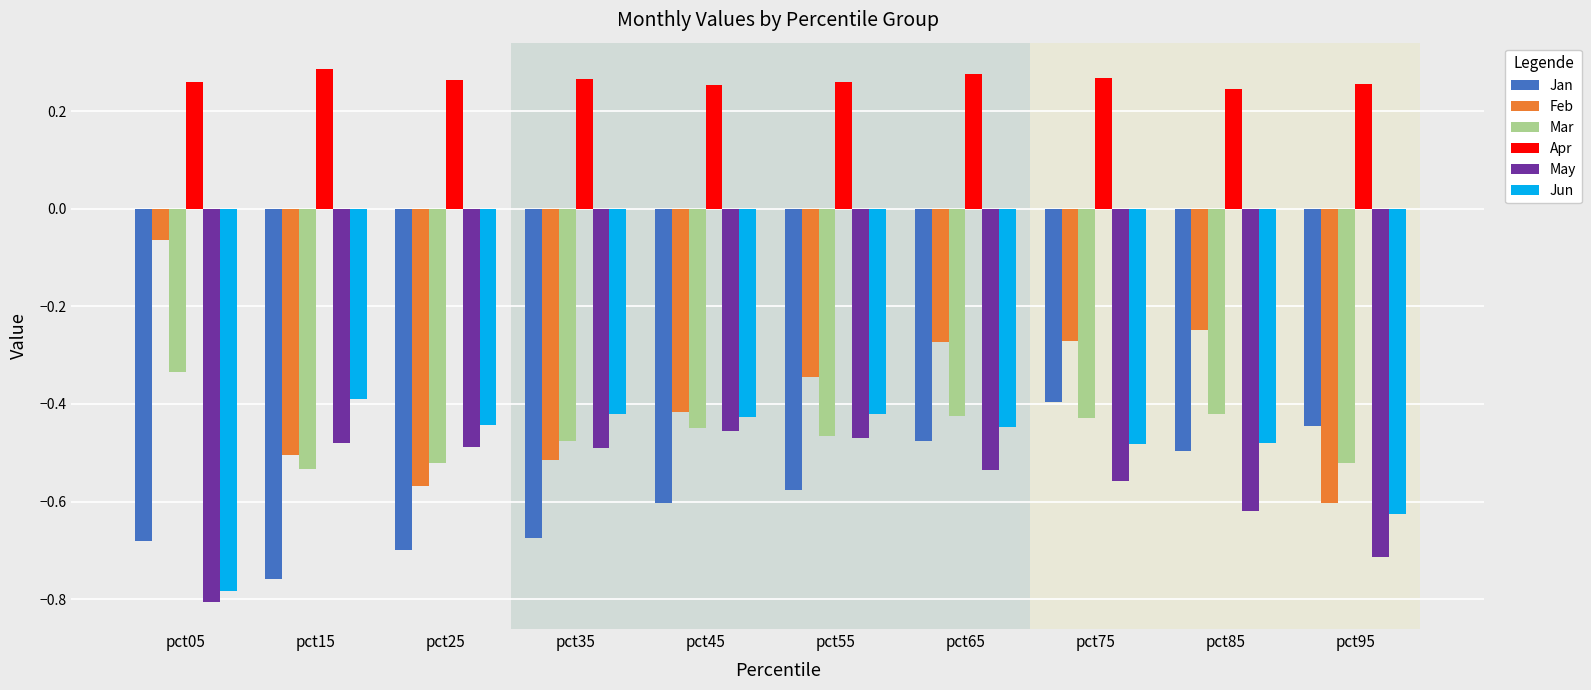

Which series has the largest total across all categories?

Apr